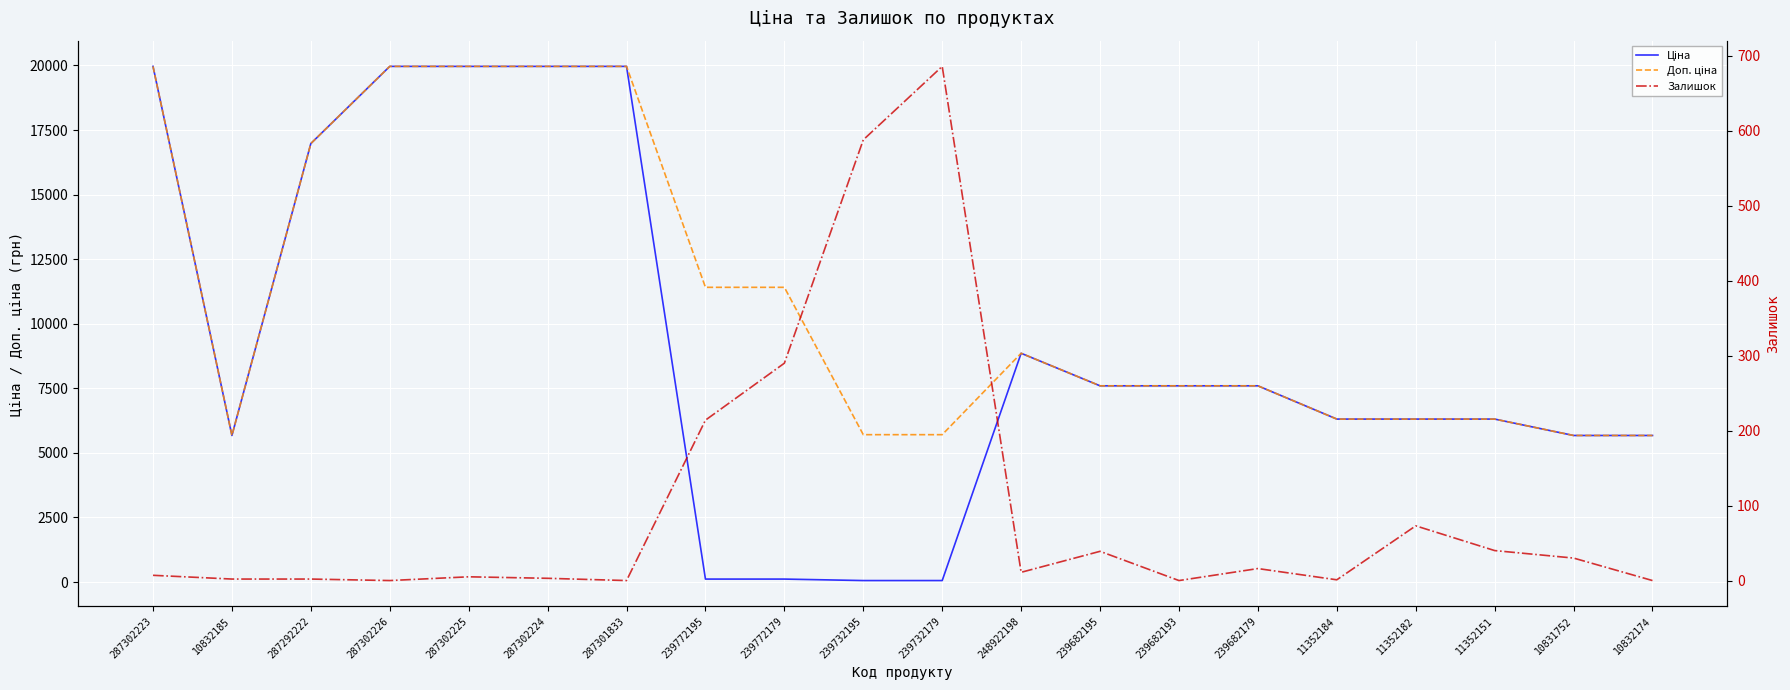

List the series in order of their peak value, lowest first.

Залишок, Ціна, Доп. ціна